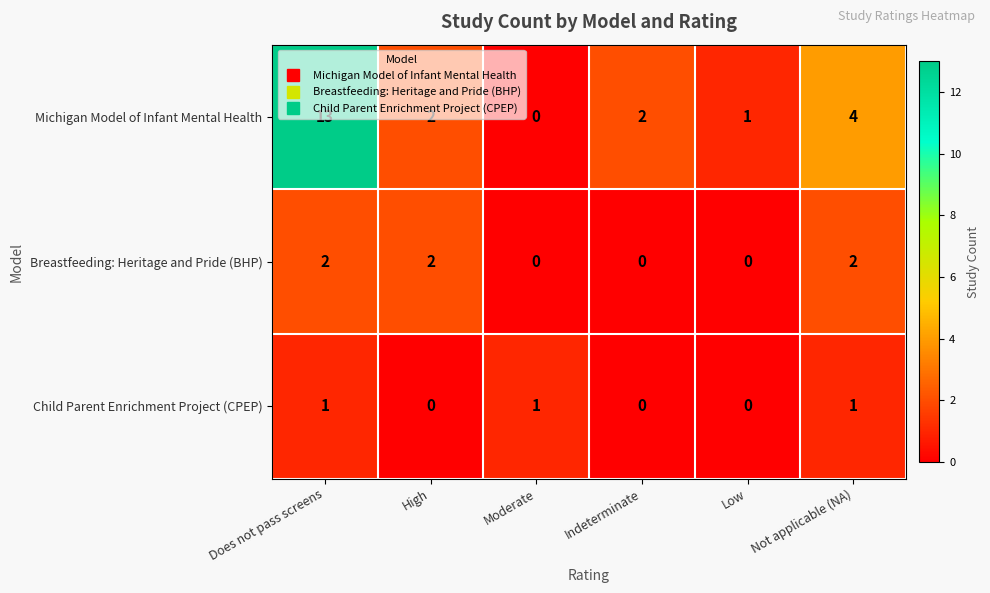

Which series has the widest spread of values?

Michigan Model of Infant Mental Health